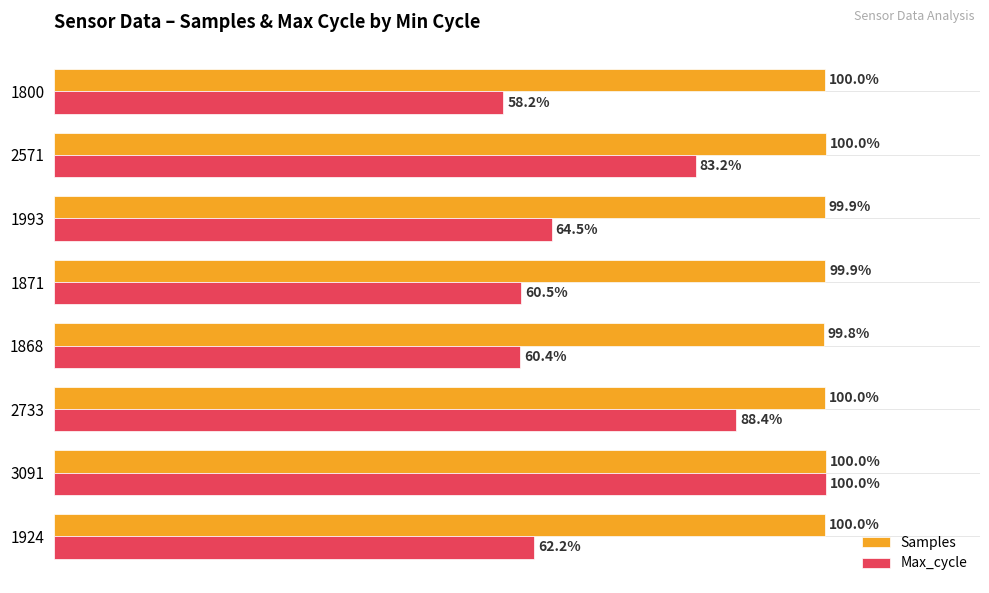

Which series has the largest total across all categories?

Samples